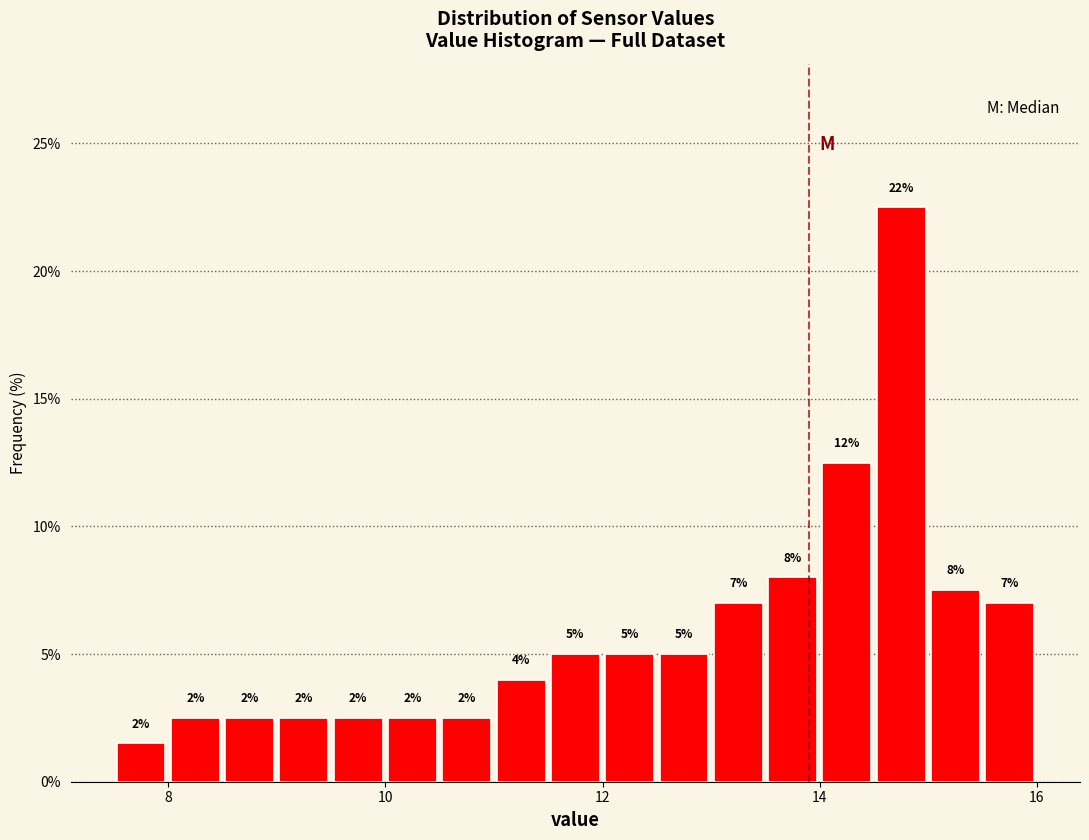

Around what value on the x-axis is the tallest bar? Give the approximate position of its centre, as read against the axis.

14.8